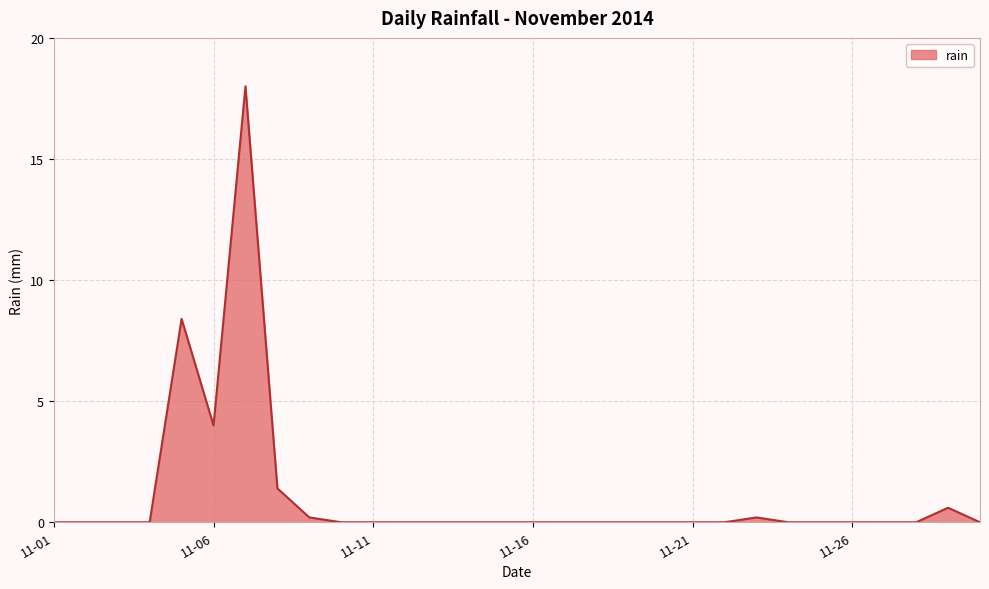

What is the maximum value shown in the chart?

18.0